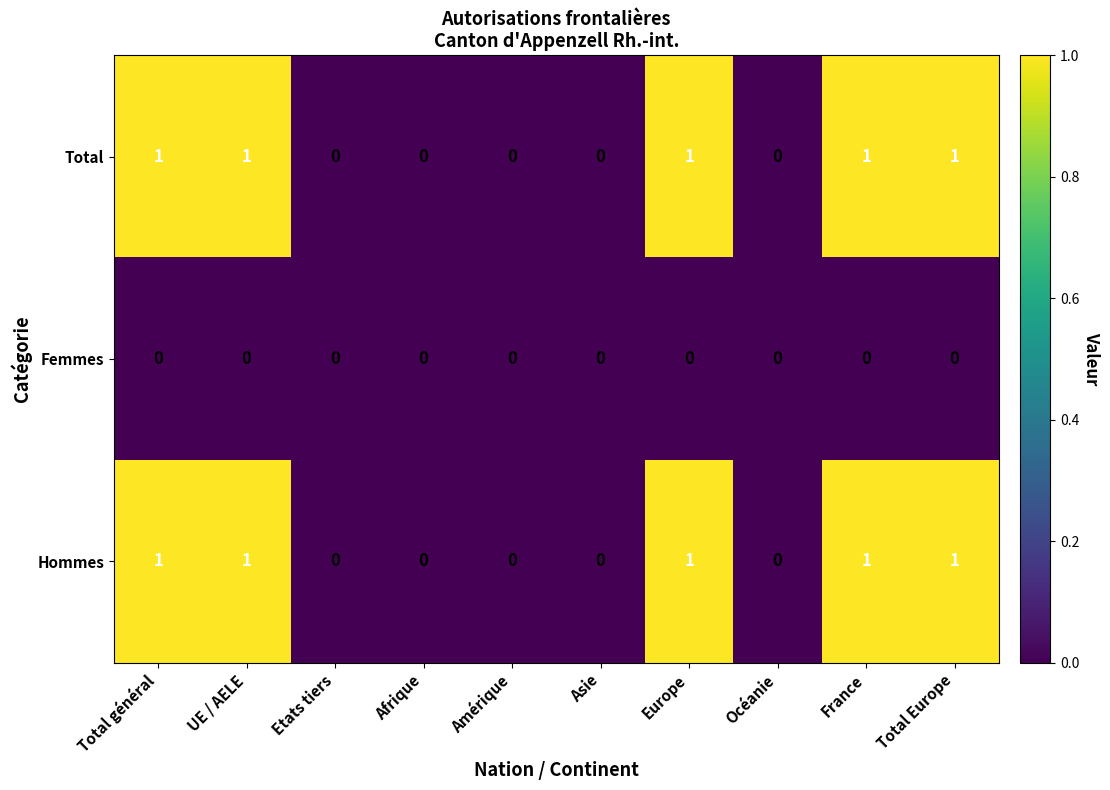

Count the Total values in the range 0 to 1.

10